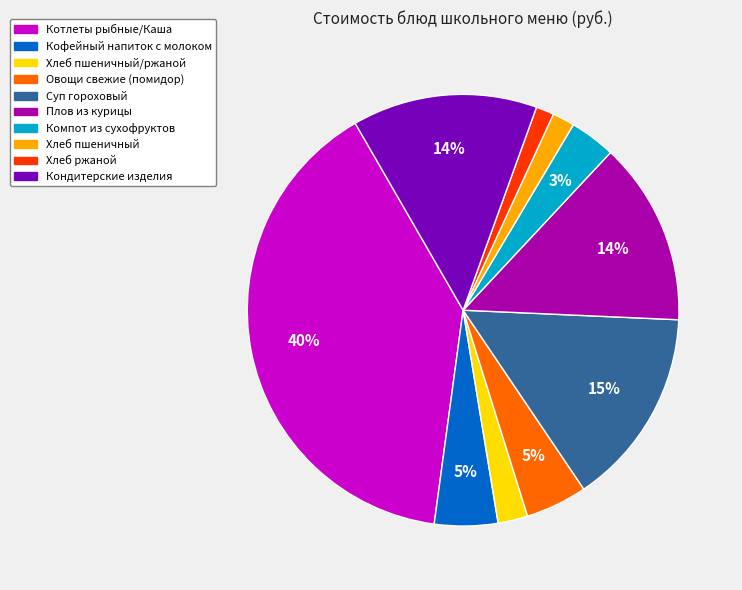

Count the number of slices in the pie.

10